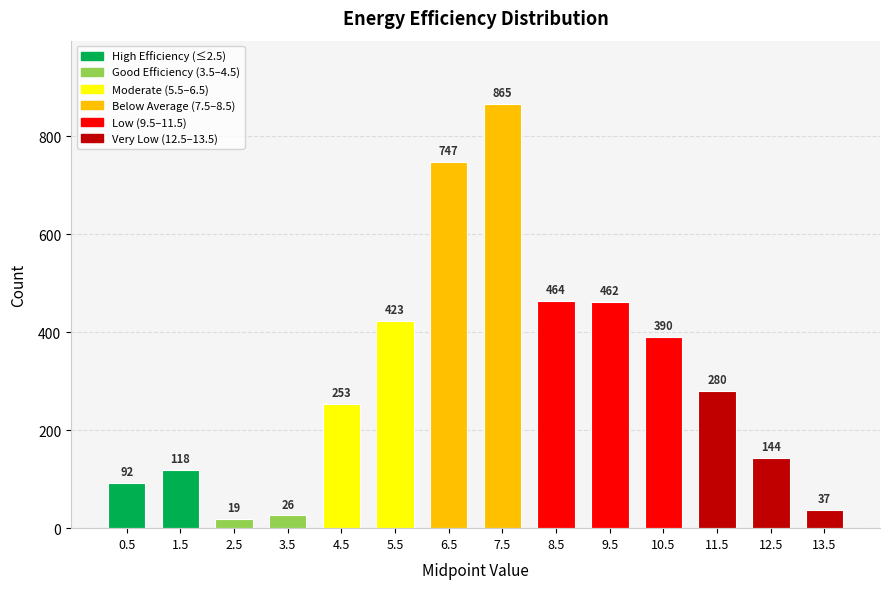

What position from the right is 2.5?

12